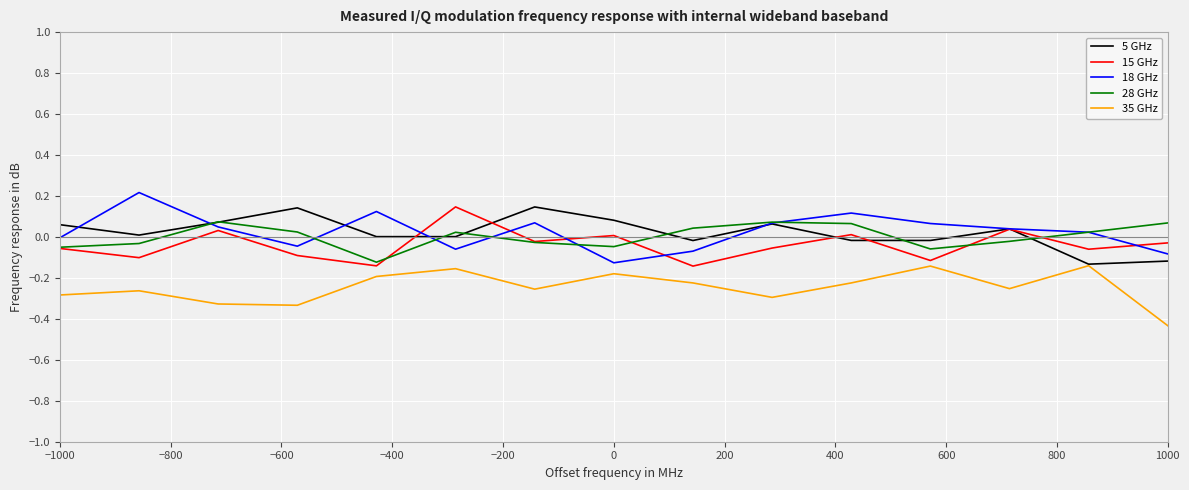

Reading left to right, transcribe all the data shown in this chart.

5 GHz: 0.1	0.0	0.1	0.1	0.0	0.0	0.1	0.1	-0.0	0.1	-0.0	-0.0	0.0	-0.1	-0.1
15 GHz: -0.1	-0.1	0.0	-0.1	-0.1	0.1	-0.0	0.0	-0.1	-0.1	0.0	-0.1	0.0	-0.1	-0.0
18 GHz: -0.0	0.2	0.0	-0.0	0.1	-0.1	0.1	-0.1	-0.1	0.1	0.1	0.1	0.0	0.0	-0.1
28 GHz: -0.1	-0.0	0.1	0.0	-0.1	0.0	-0.0	-0.0	0.0	0.1	0.1	-0.1	-0.0	0.0	0.1
35 GHz: -0.3	-0.3	-0.3	-0.3	-0.2	-0.2	-0.3	-0.2	-0.2	-0.3	-0.2	-0.1	-0.3	-0.1	-0.4